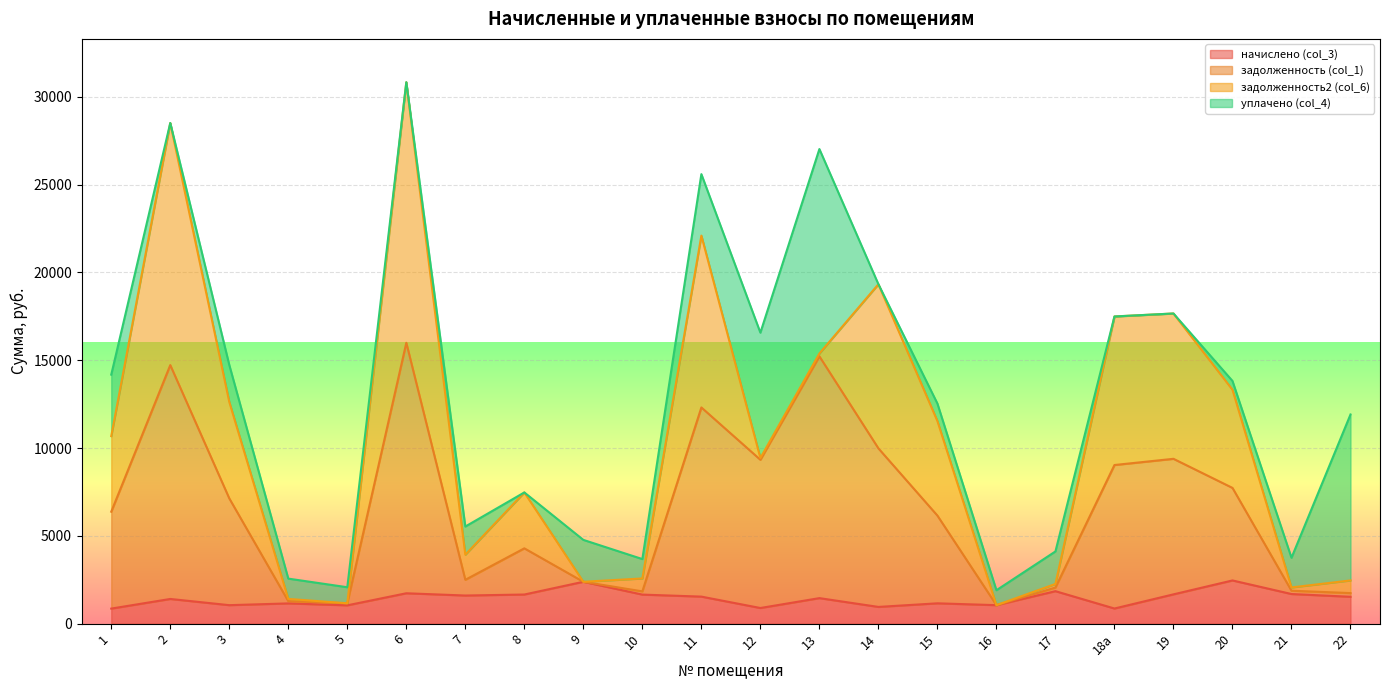

What is the minimum value for начислено (col_3)?

858.6